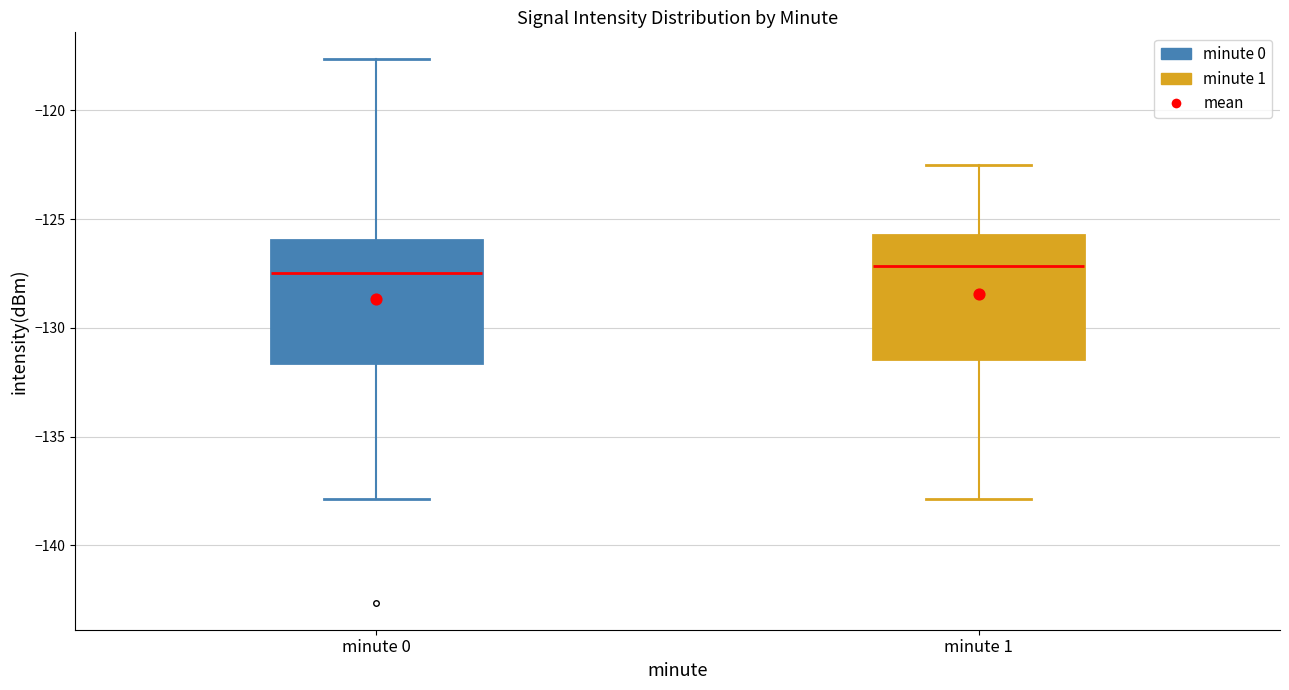

Where does the median line of the box for minute 0 sit on the y-axis? The values are not printed on the chart, so give them approximately, as read against the axis.

-127.5